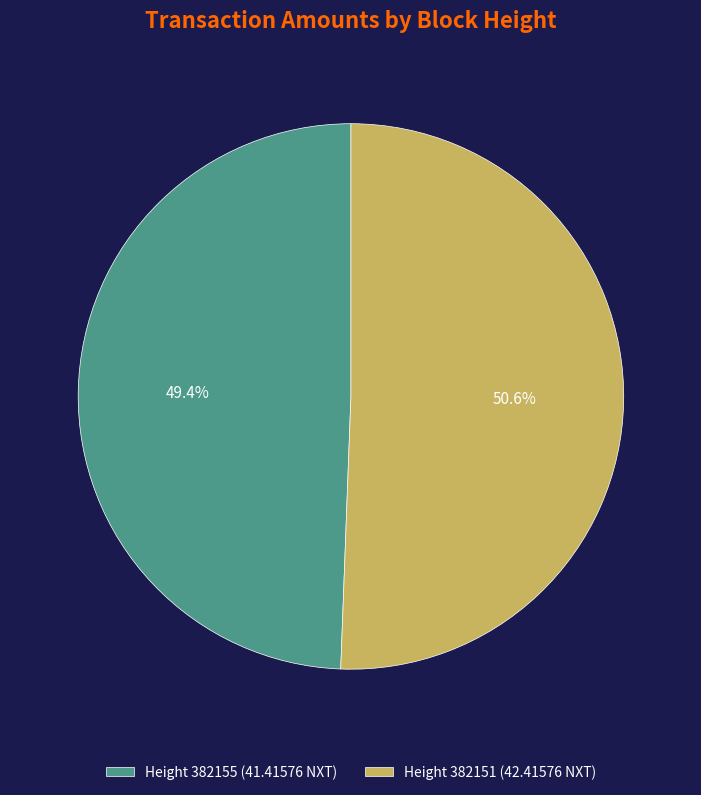

Count the number of slices in the pie.

2